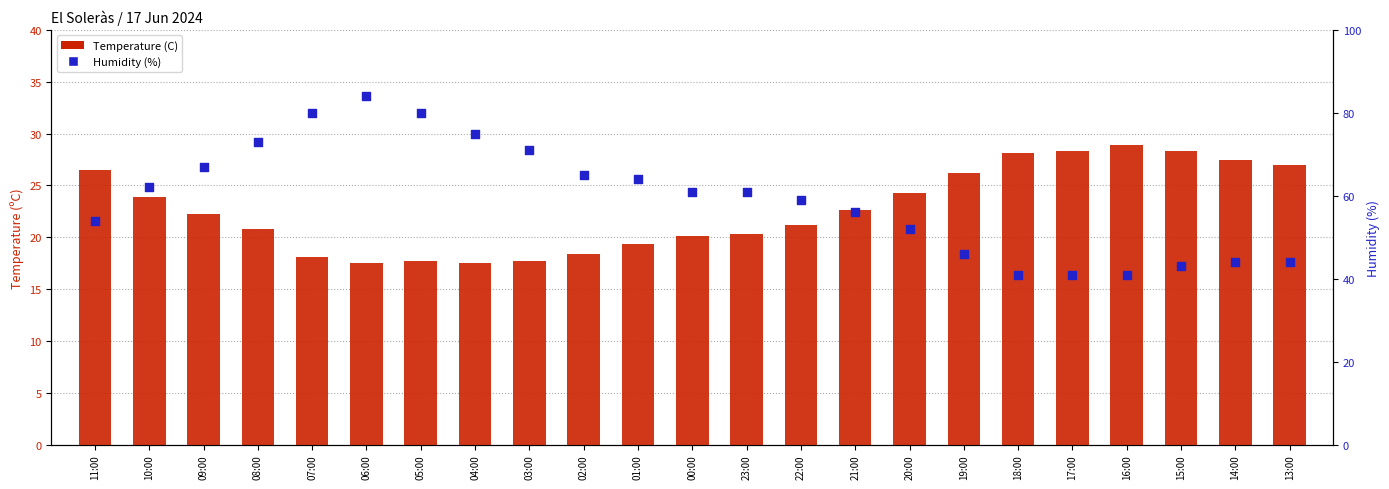

Which series reaches the minimum Y coordinate?

Temperature (C)